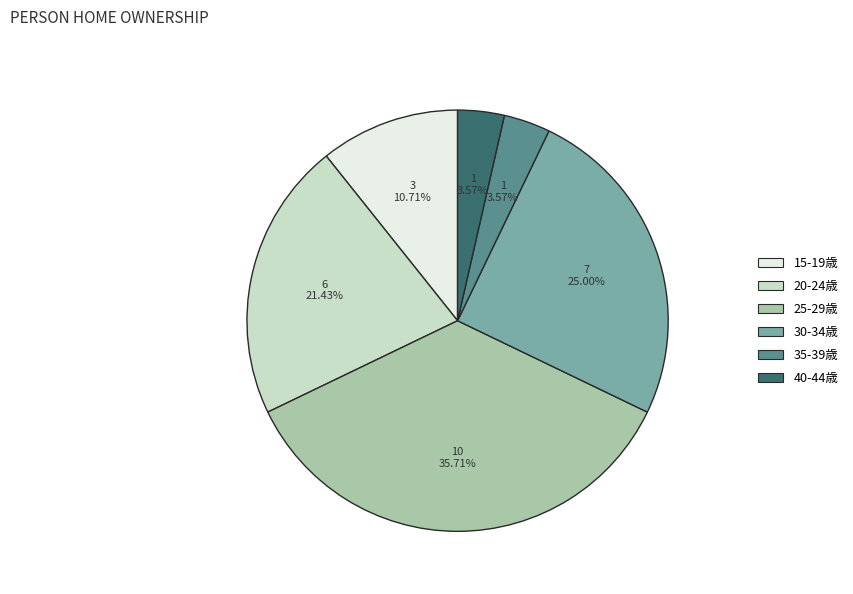

Between 30-34歳 and 15-19歳, which is larger?

30-34歳